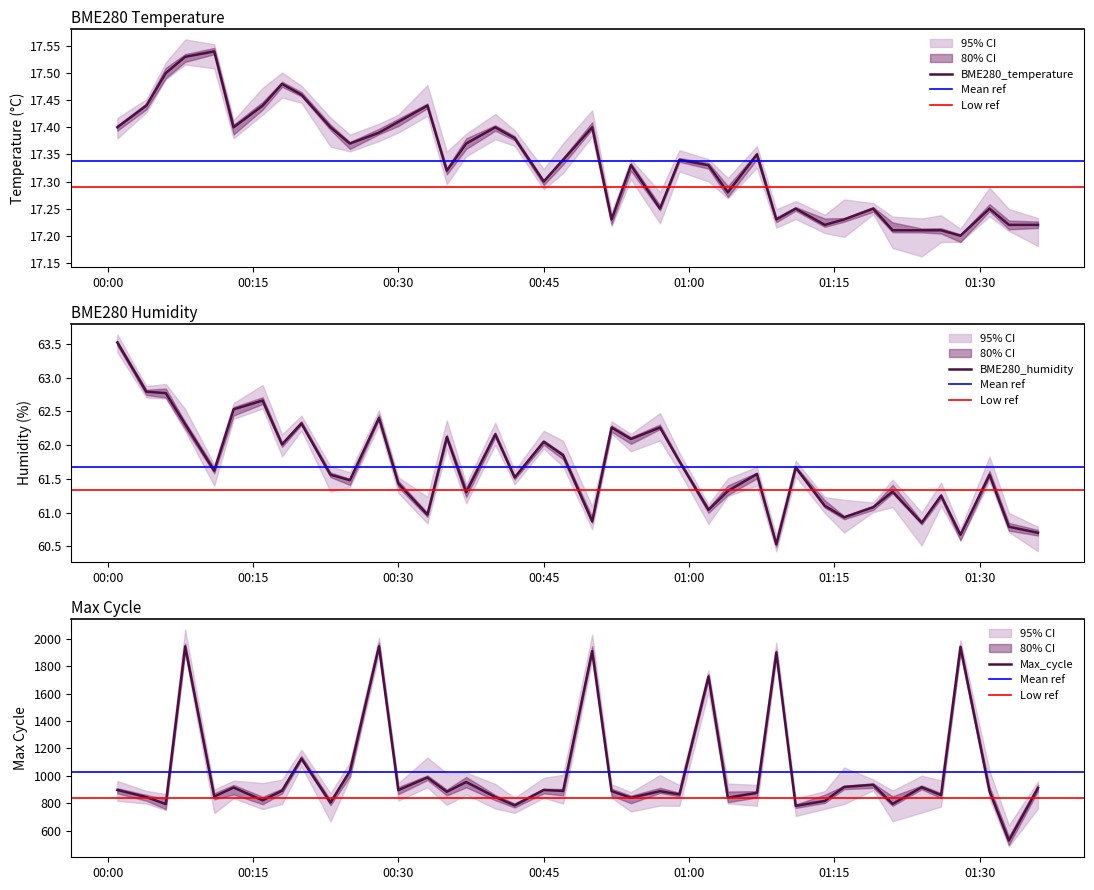

Is it true that BME280_humidity equals 95.2 at 00:45?

False